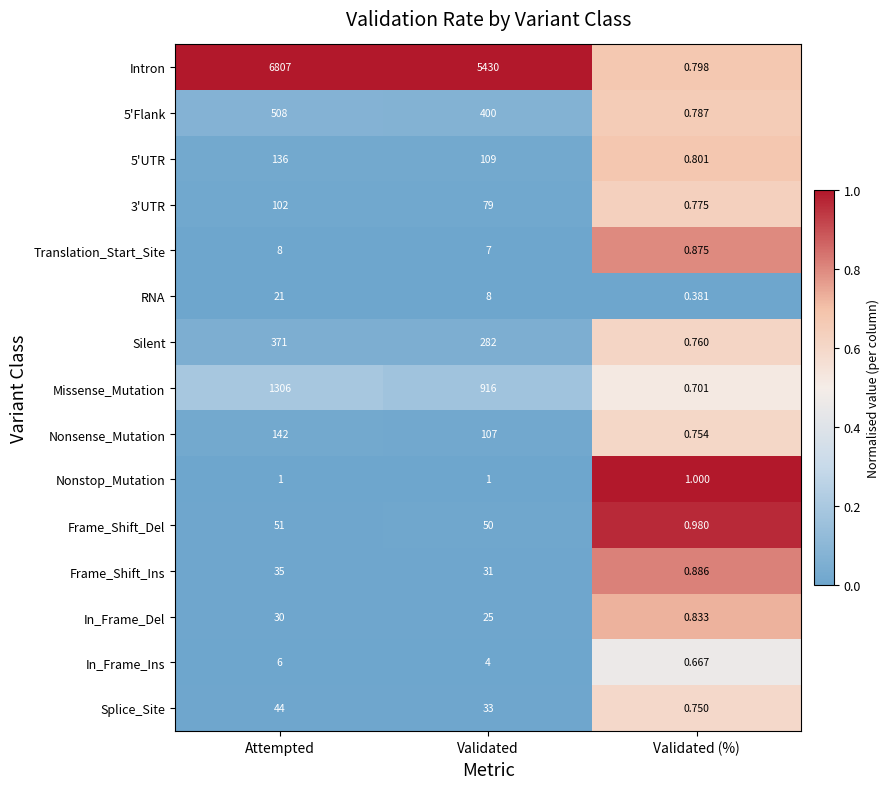

Which series has the largest range (max minus min)?

Intron